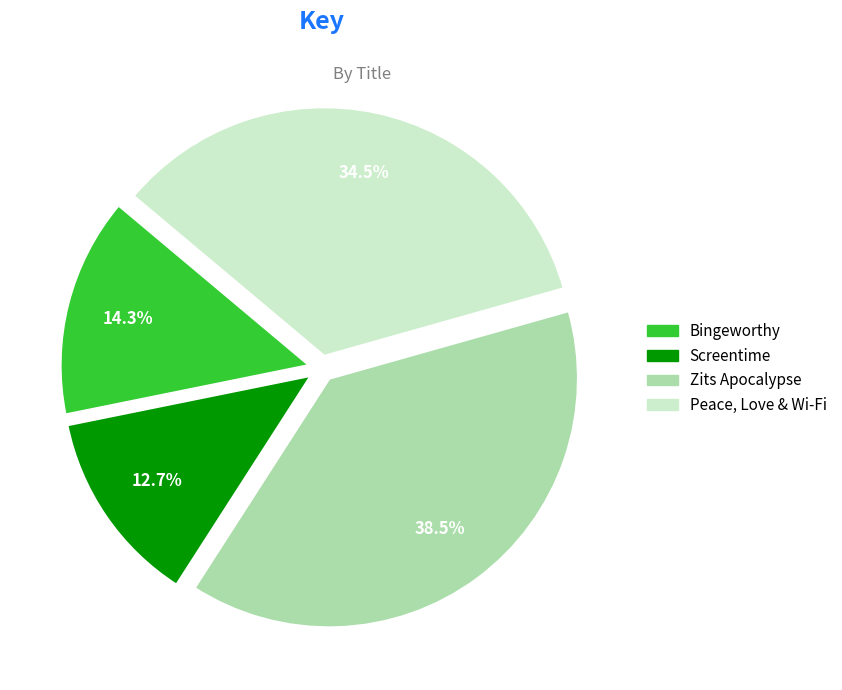

Is Zits Apocalypse the majority of the pie?

No